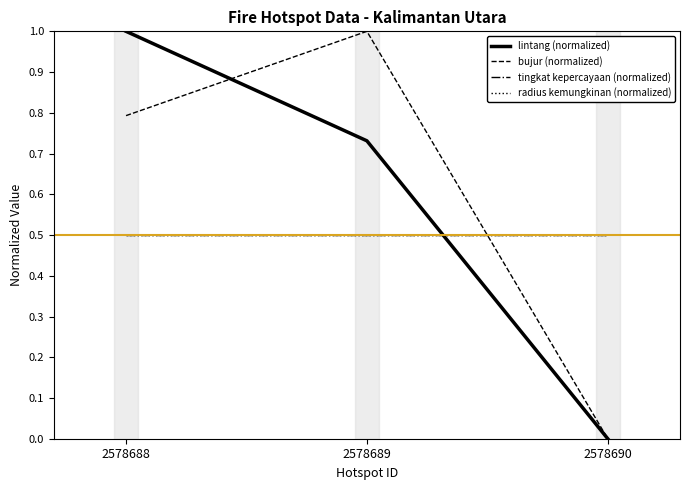

Does the chart display data point markers on the line(s)?

No